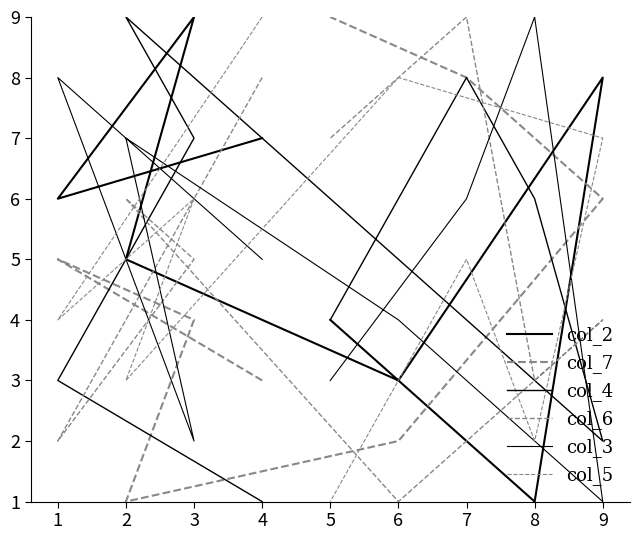

In col_2, how many points are lower than both neighbors (excluding endpoints)?

3